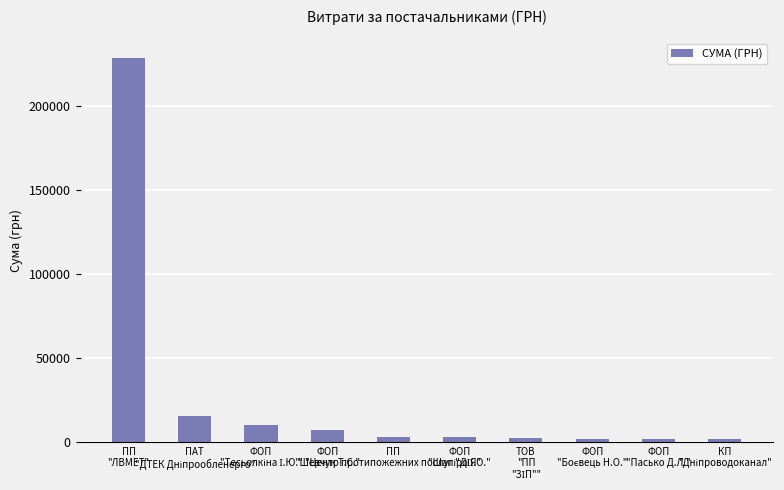

What is the difference between the maximum and second lowest values?

227465.0